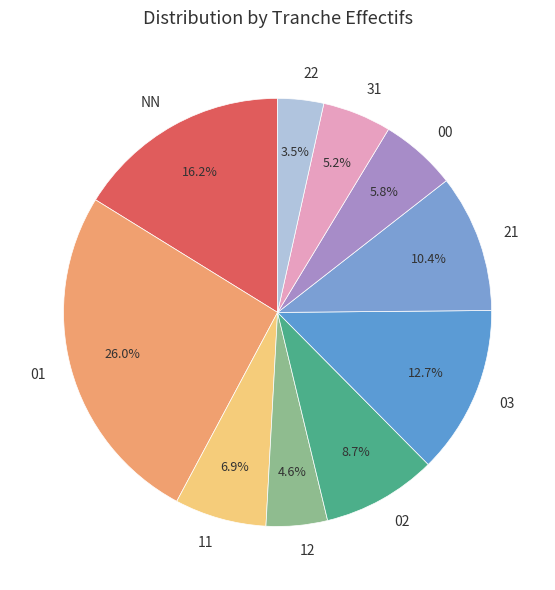

What is the total percentage of 31 and 03?

17.9%